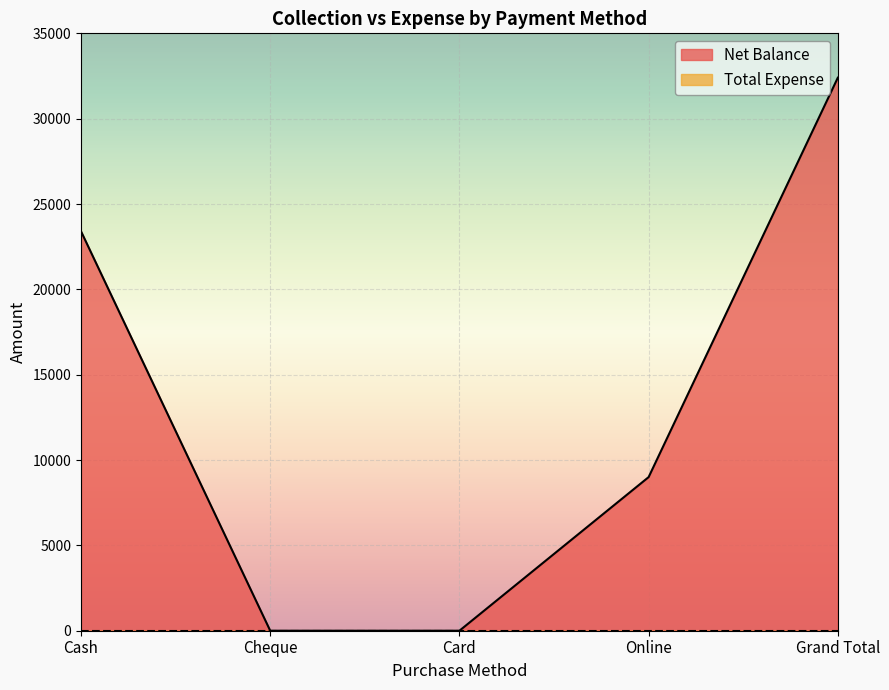

True or false: there are more than 2 points higher than both neighbors.

False